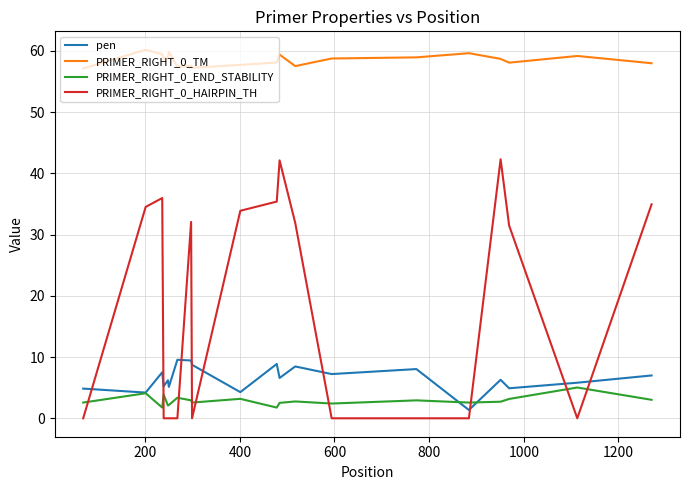

Which series has the widest spread of values?

PRIMER_RIGHT_0_HAIRPIN_TH